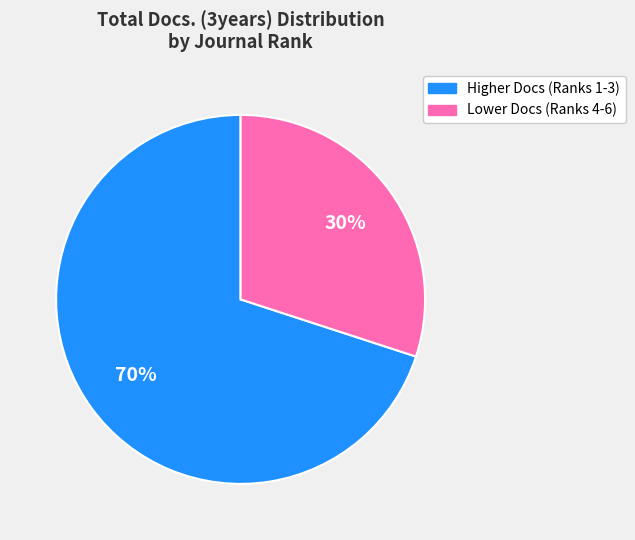

Is there a majority slice in this chart?

Yes